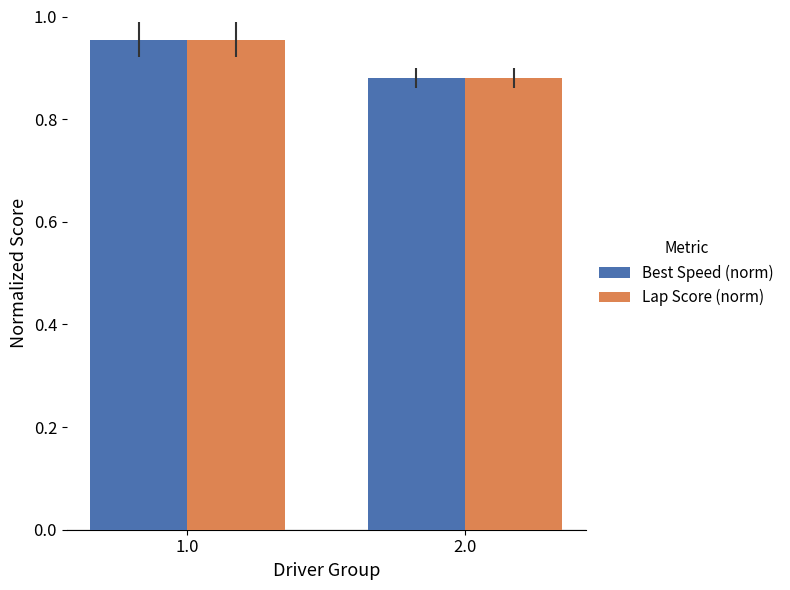

Is the value of Best Speed (norm) at 2.0 greater than the value of Lap Score (norm) at 1.0?

No